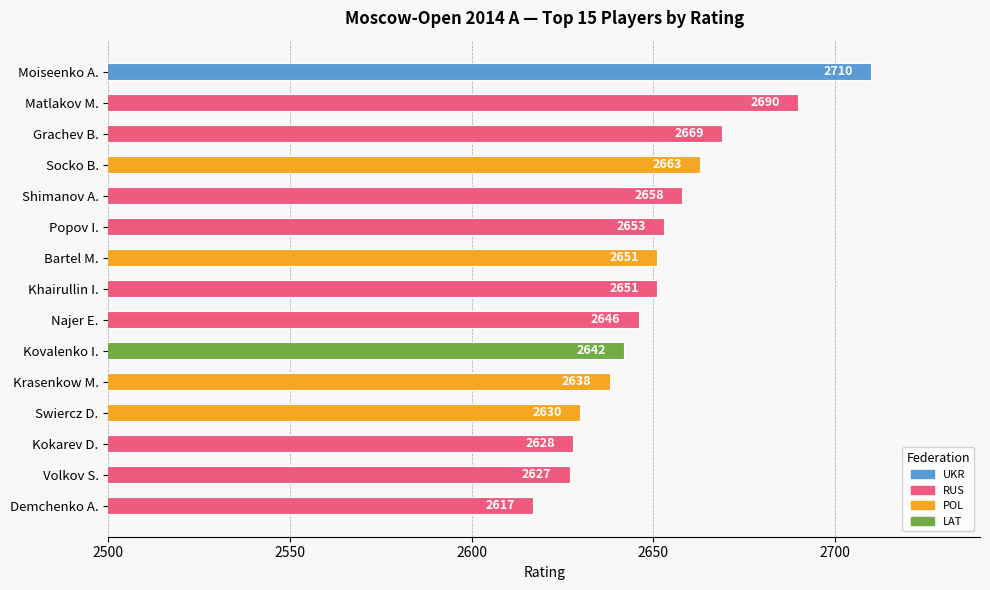

What is the smallest value displayed?

2617